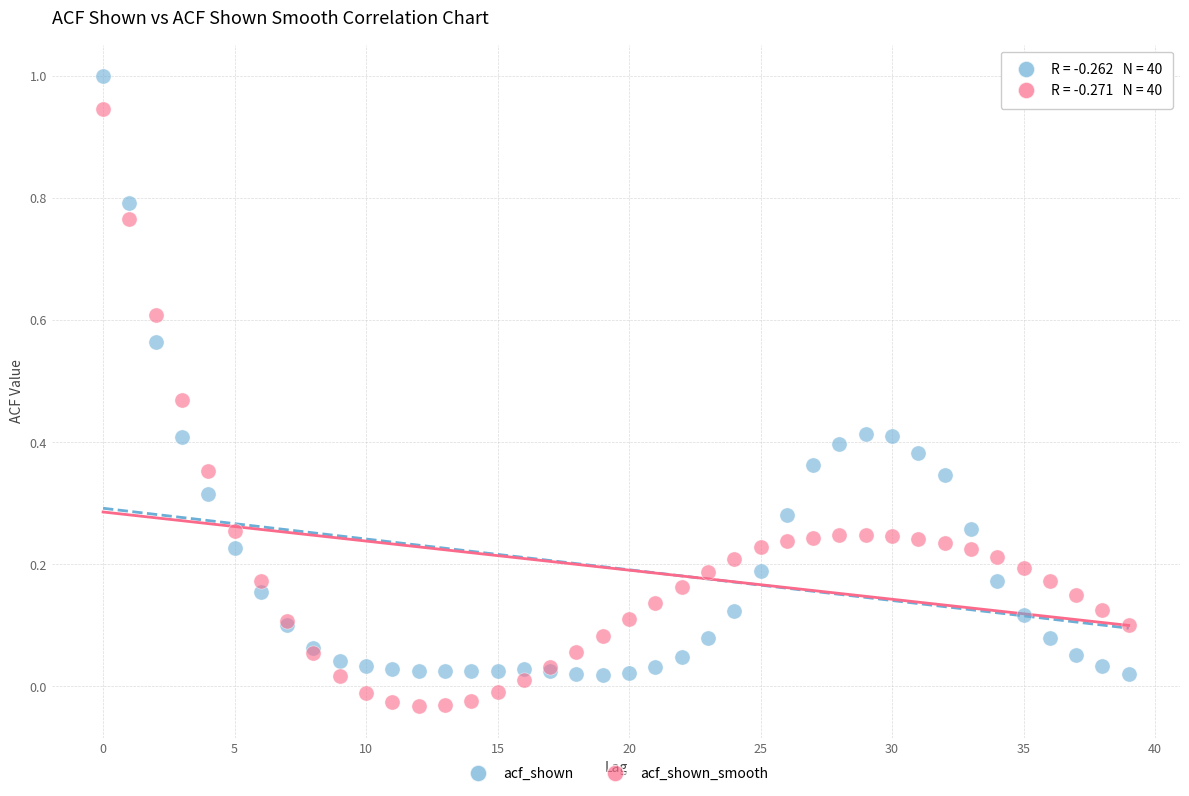

Which series reaches the maximum Y coordinate?

acf_shown